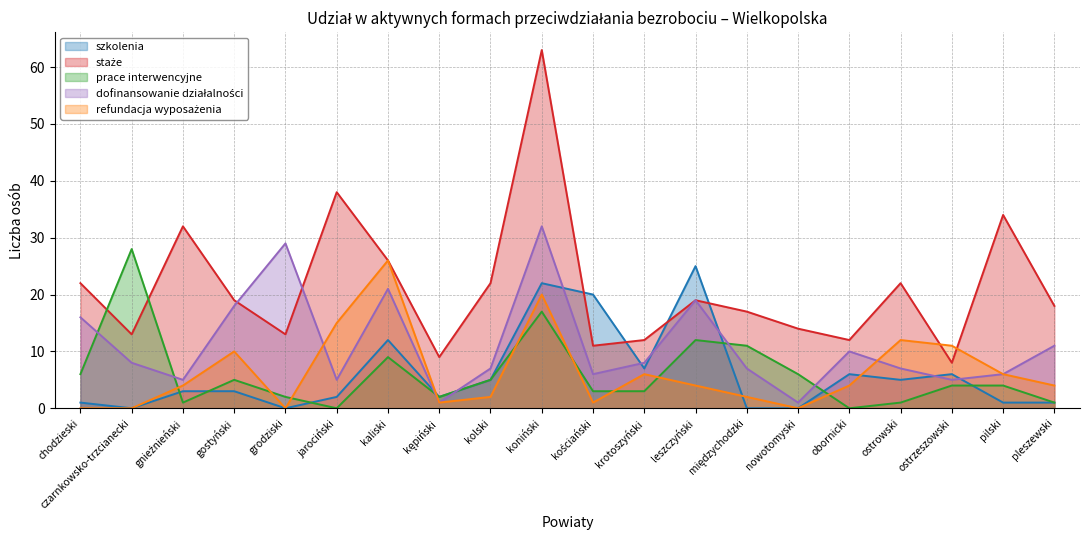

True or false: dofinansowanie działalności has more than 0 points higher than both neighbors.

True